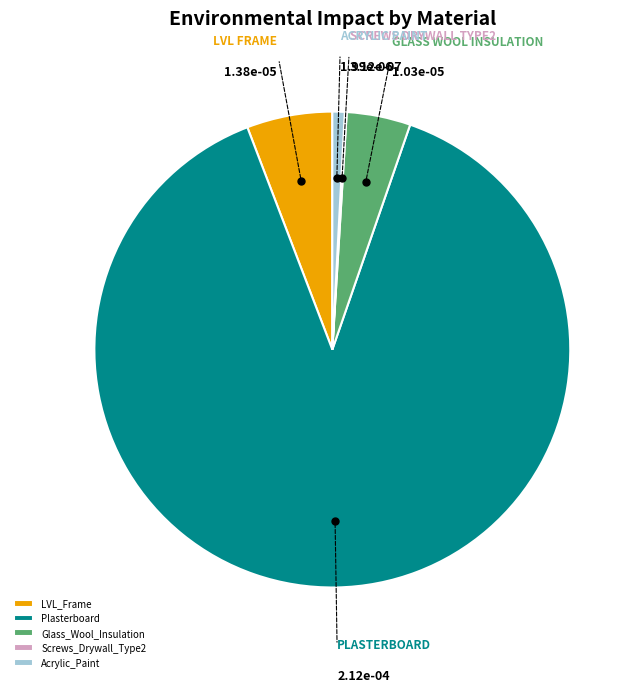

True or false: Plasterboard accounts for 99% of the total.

False